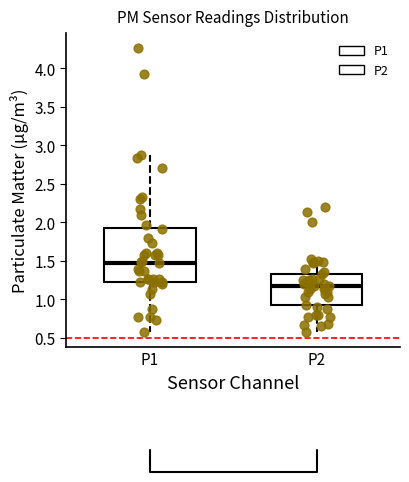

Reading left to right, read every box against the y-axis: the position of its median line, the range the box covers, and the ends of its whiskers. The values are not printed on the chart, so give them approximately, as read against the axis.

P1: median 1.50, box 1.25 to 1.95, whiskers 0.55 to 2.85
P2: median 1.15, box 0.90 to 1.35, whiskers 0.55 to 1.55